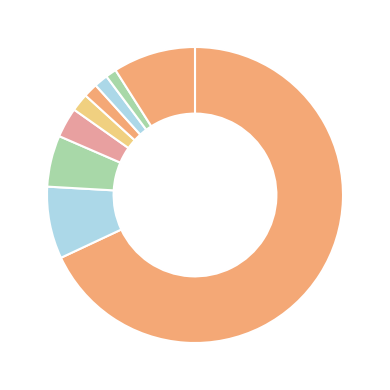

Which category has the smallest portion of the pie?

NL